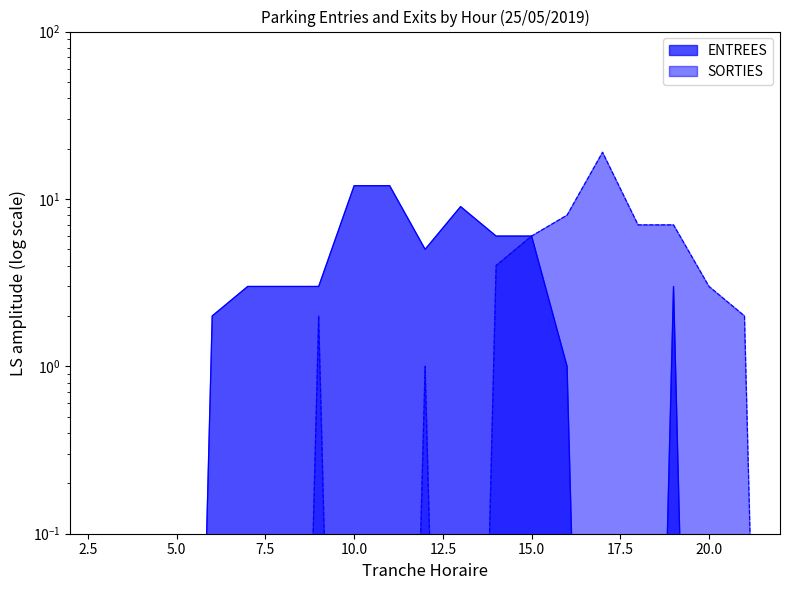

How many distinct data groups are displayed?

2